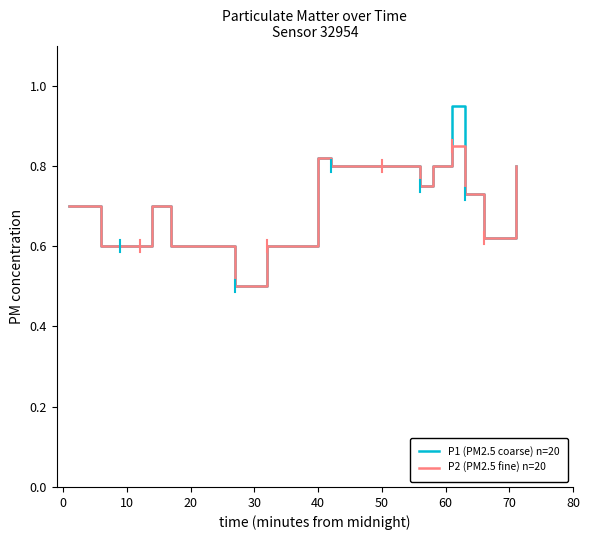

What is the lowest value of the P2 (PM2.5 fine) n=20 series?

0.5